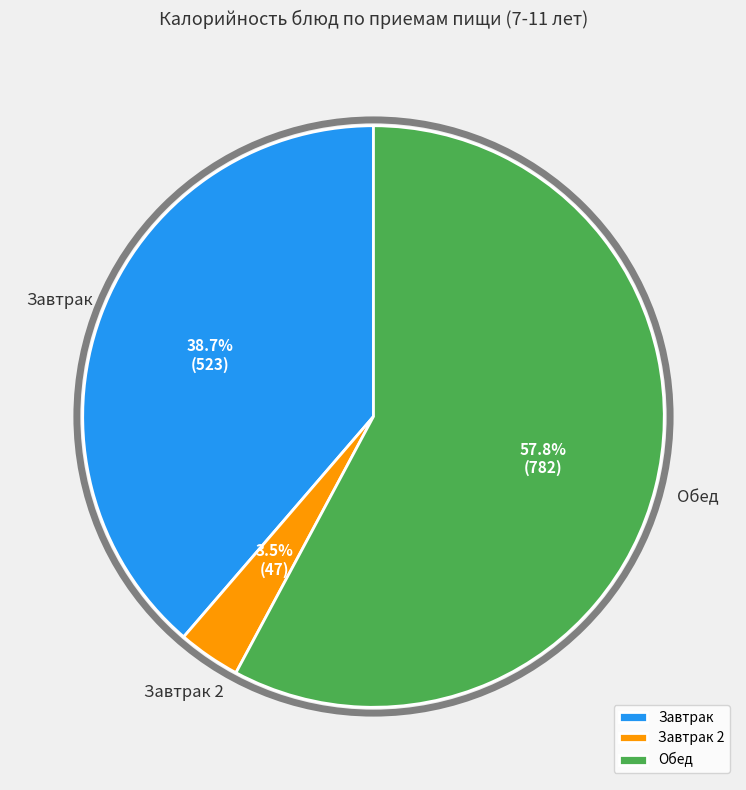

Combined, what portion of the pie is Обед and Завтрак?

96.5%